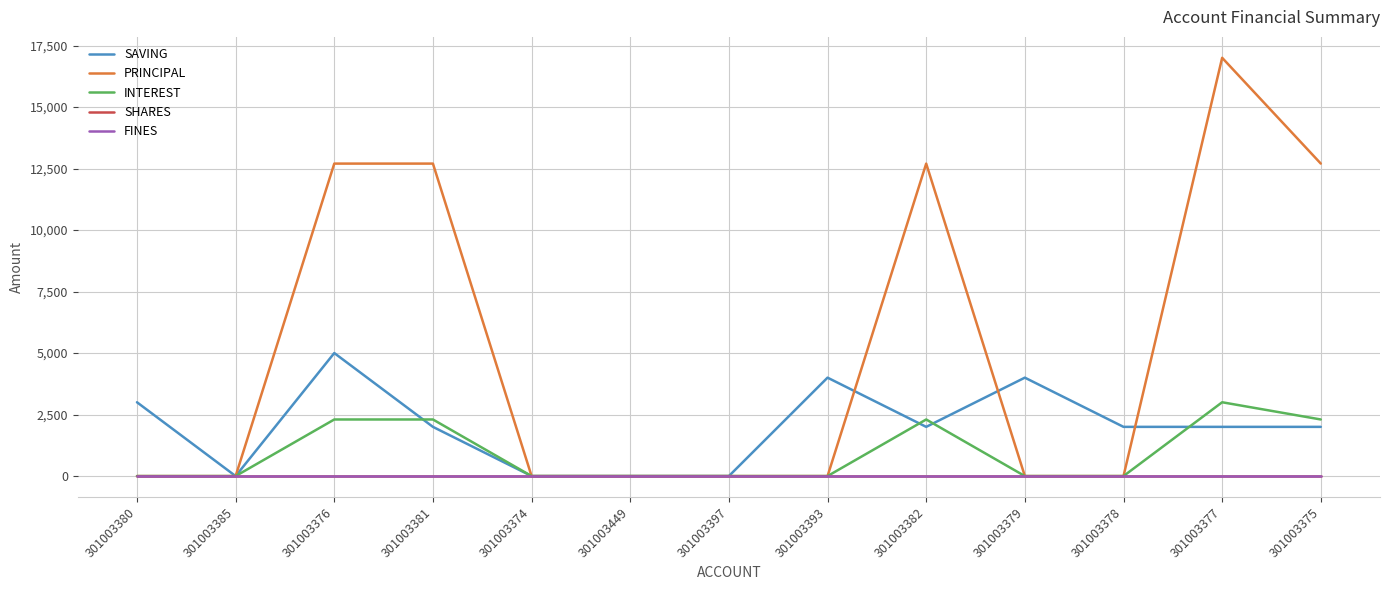

Does the chart have visible grid lines?

Yes